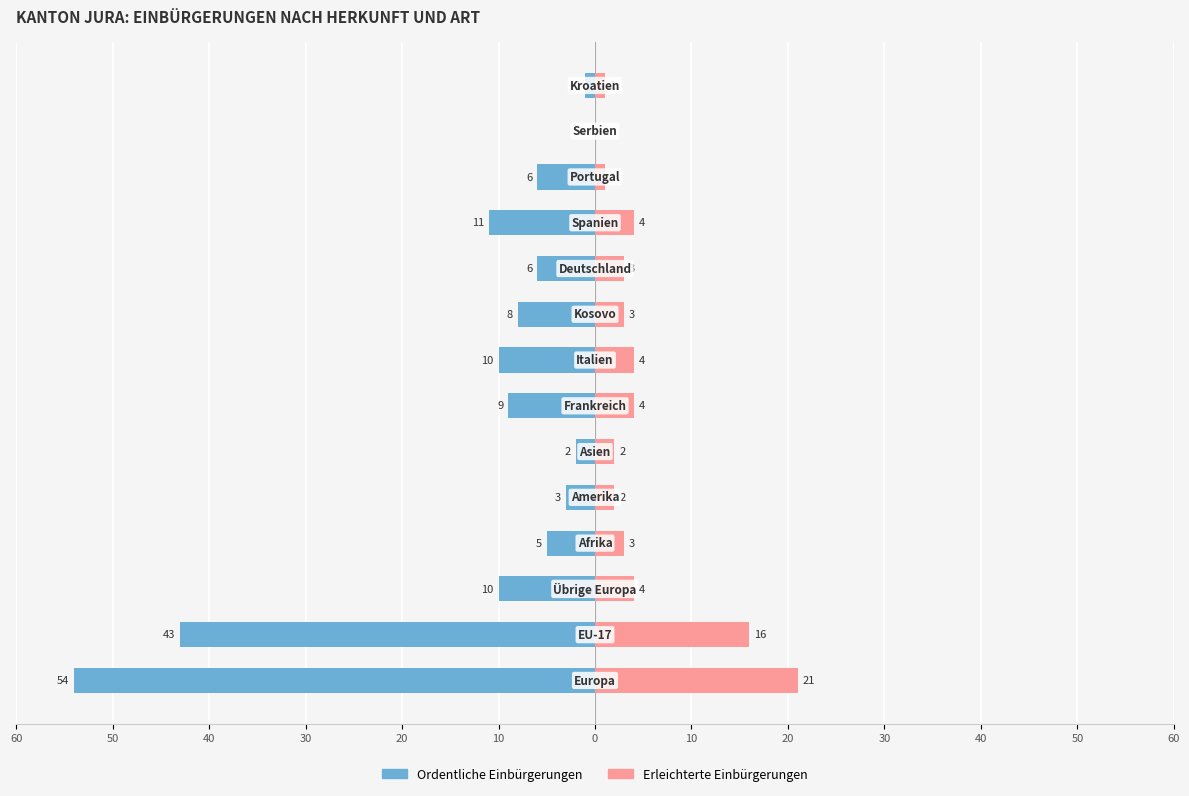

At 60, list the series in order from largest to smallest.

Erleichterte Einbürgerungen, Ordentliche Einbürgerungen